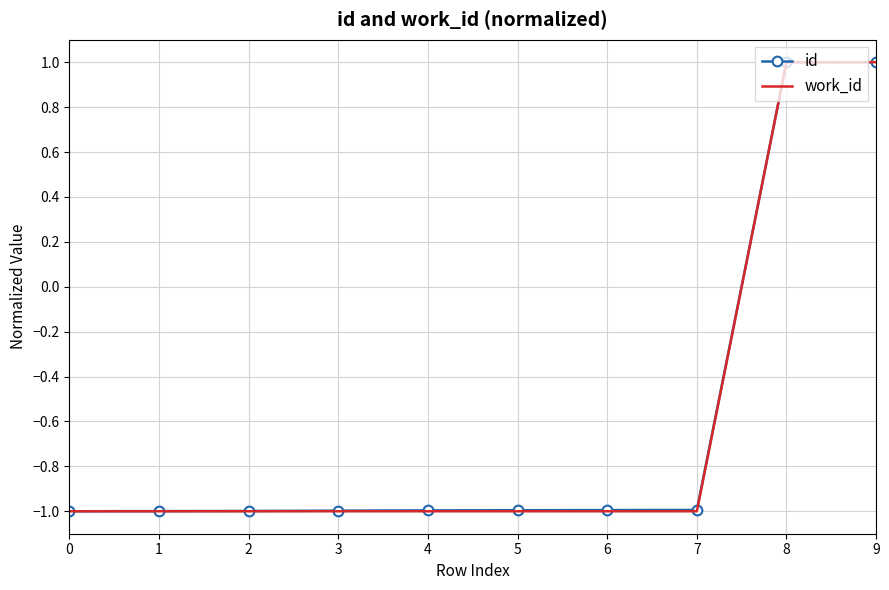

Between 2 and 8, which series saw the biggest shift?

work_id